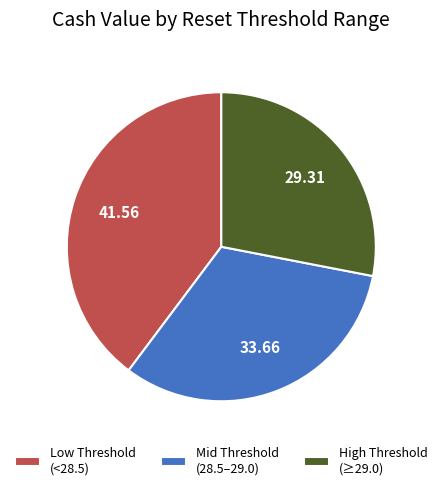

Does any single category account for the majority?

No